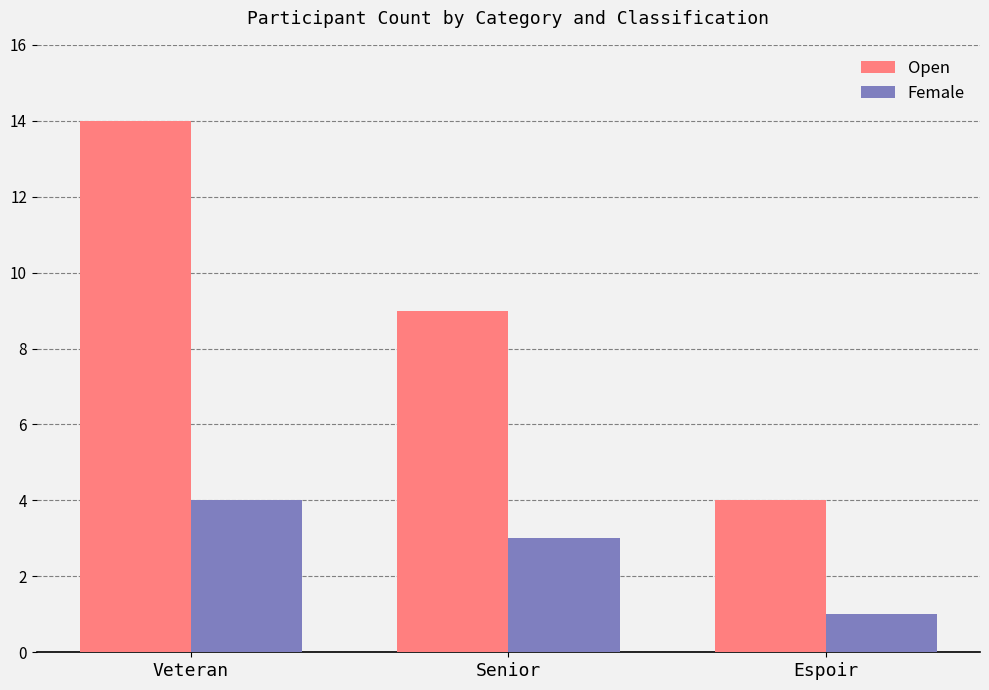

Reading left to right, extract all data points from this chart.

Open: Veteran=14	Senior=9	Espoir=4
Female: Veteran=4	Senior=3	Espoir=1